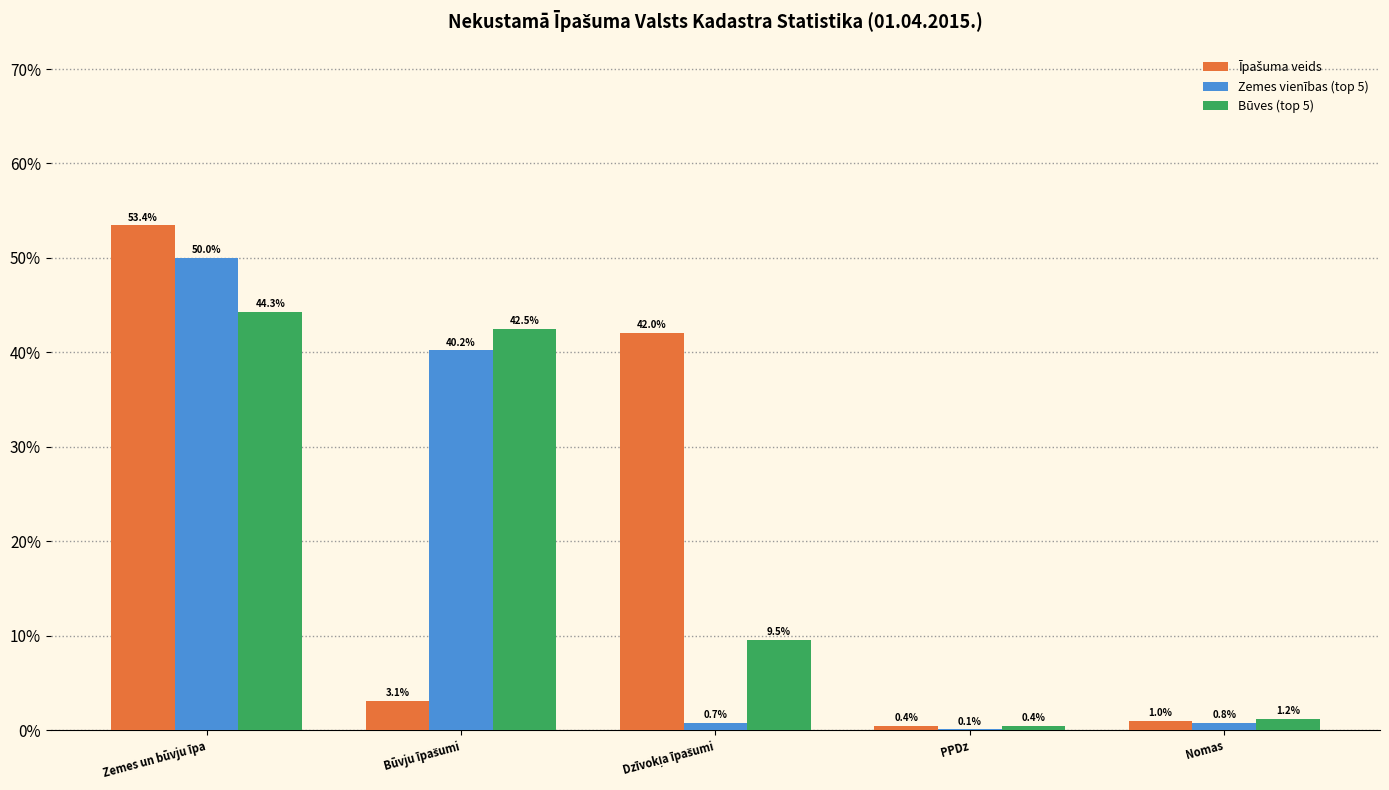

Are the bars grouped side by side (vs. stacked)?

Yes